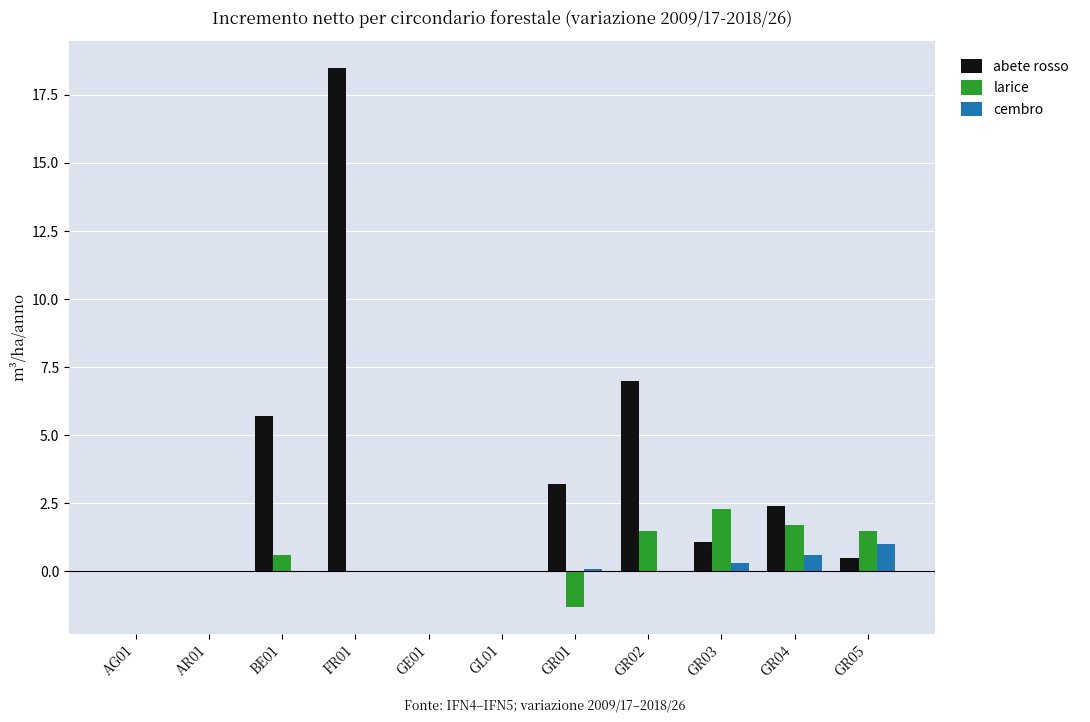

The larice series shows 1.7 at GR04. True or false?

True